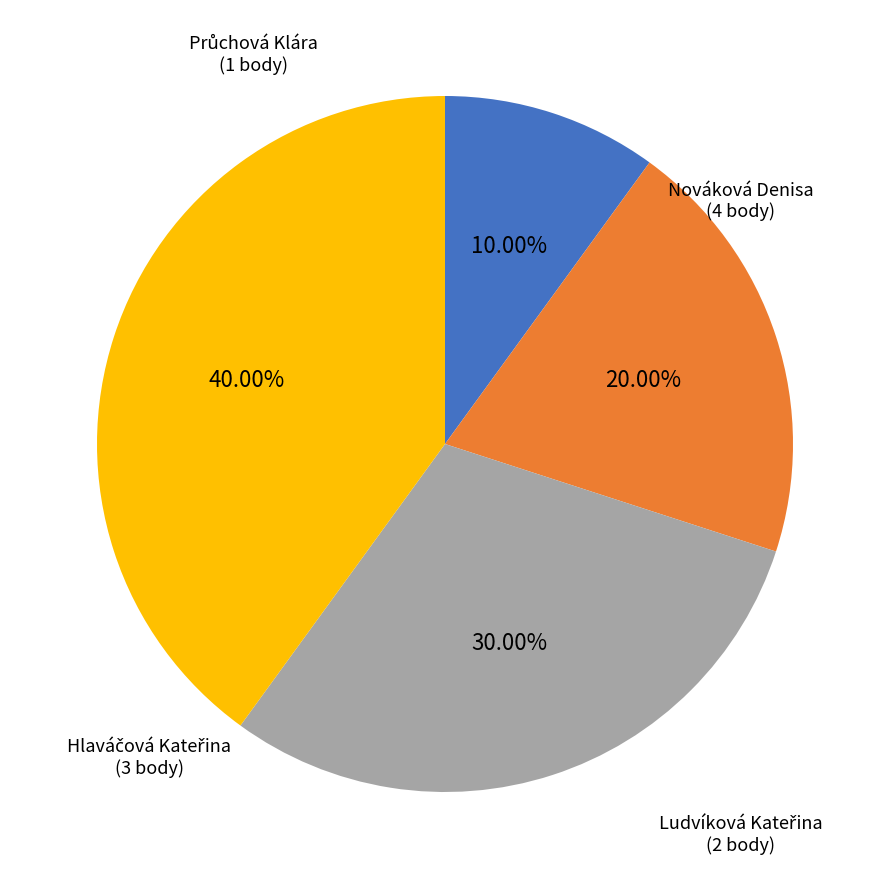

To the nearest percent, what is the difference between the largest and smallest slice percentages?

30%